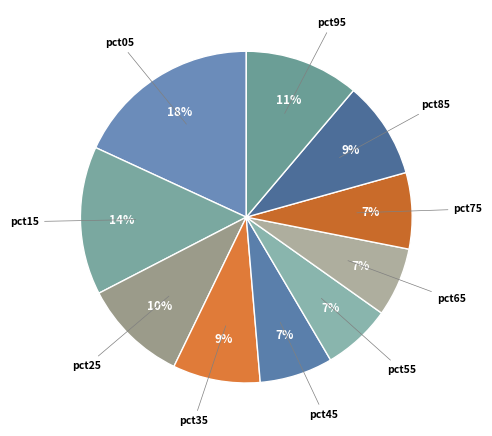

Does pct65 account for over 50% of the chart?

No